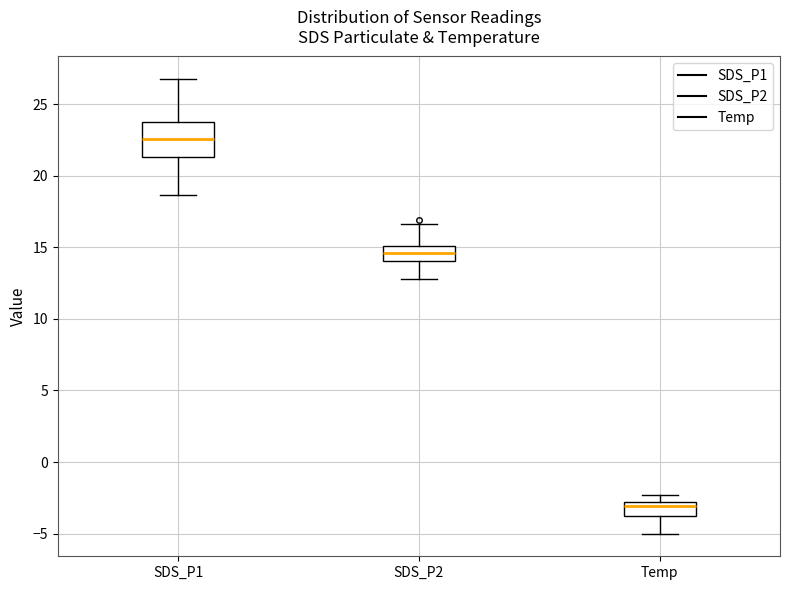

Which box has the lowest median line?

Temp